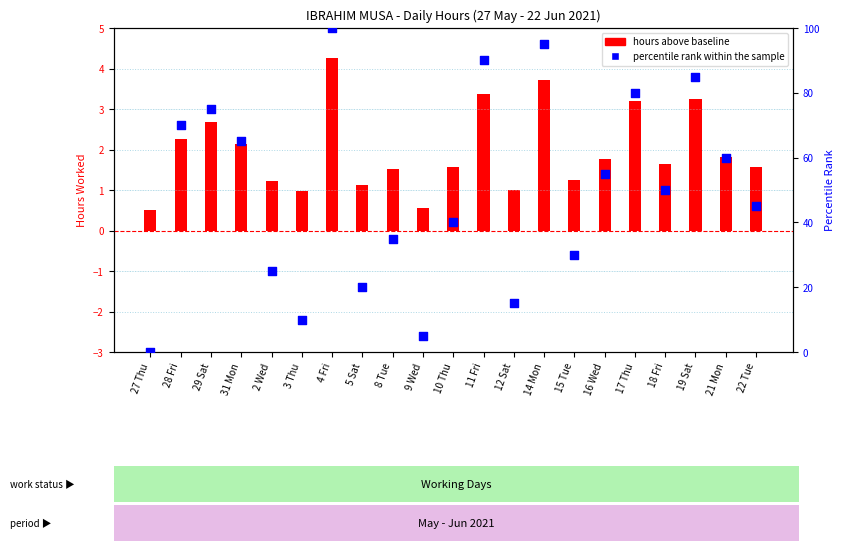

At how many categories does at least one series exceed 23?

16